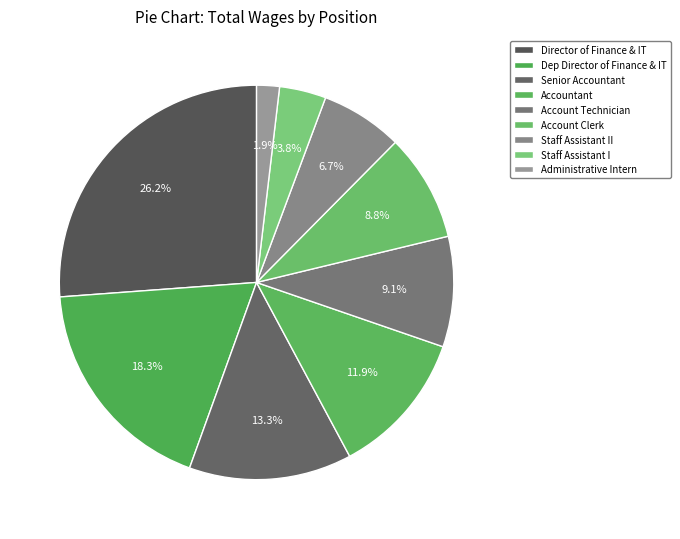

What is the largest slice in the pie chart?

Director of Finance & IT